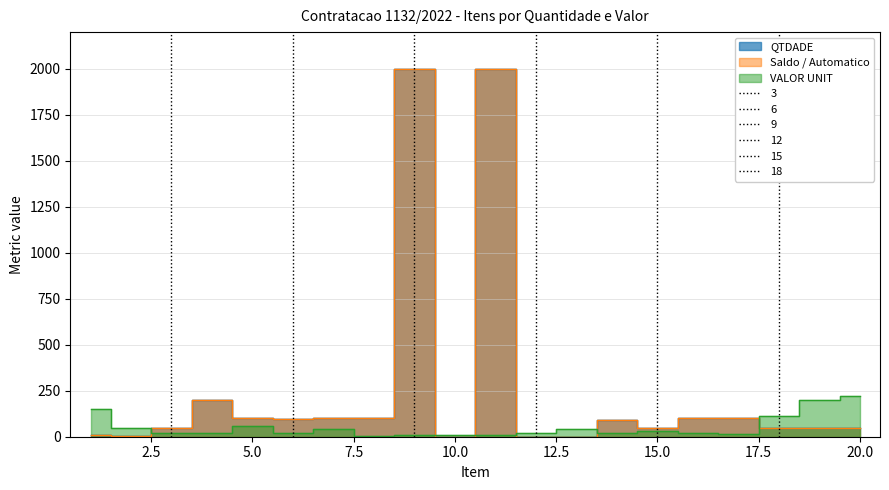

Which series has the largest total across all categories?

QTDADE